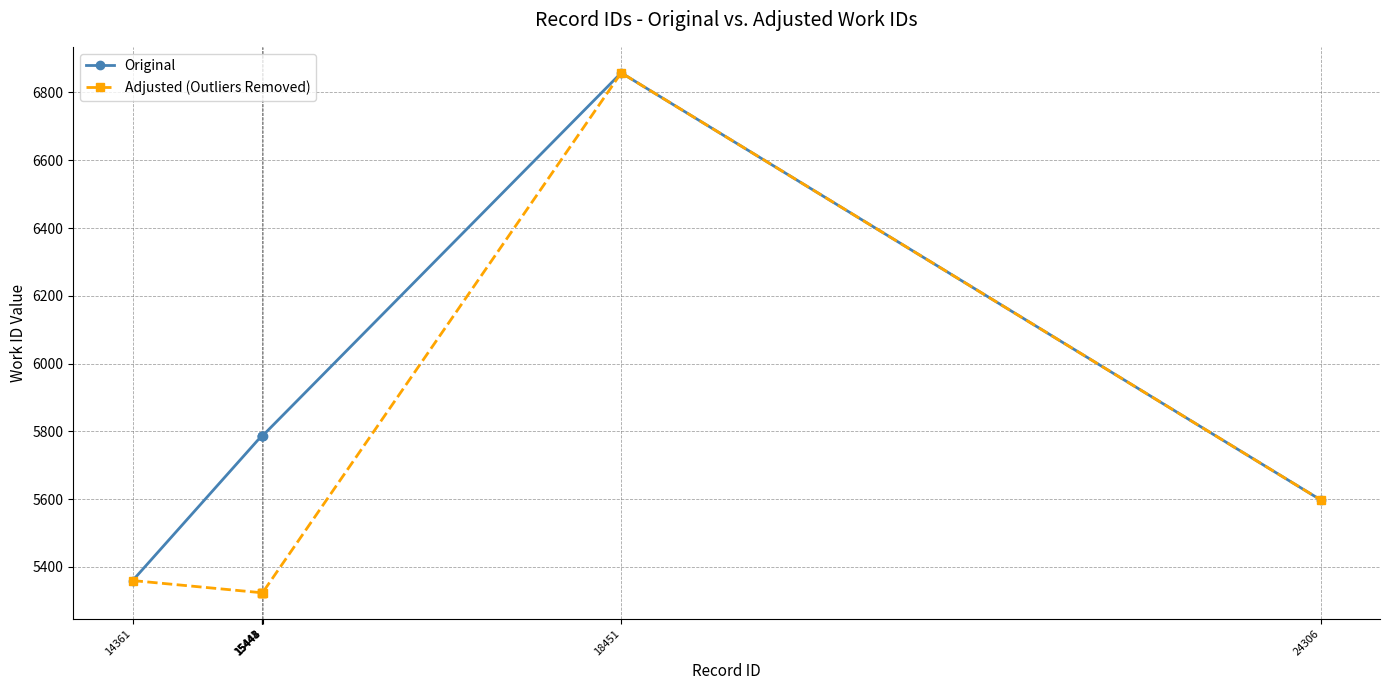

What is the minimum value for Adjusted (Outliers Removed)?

5324.0